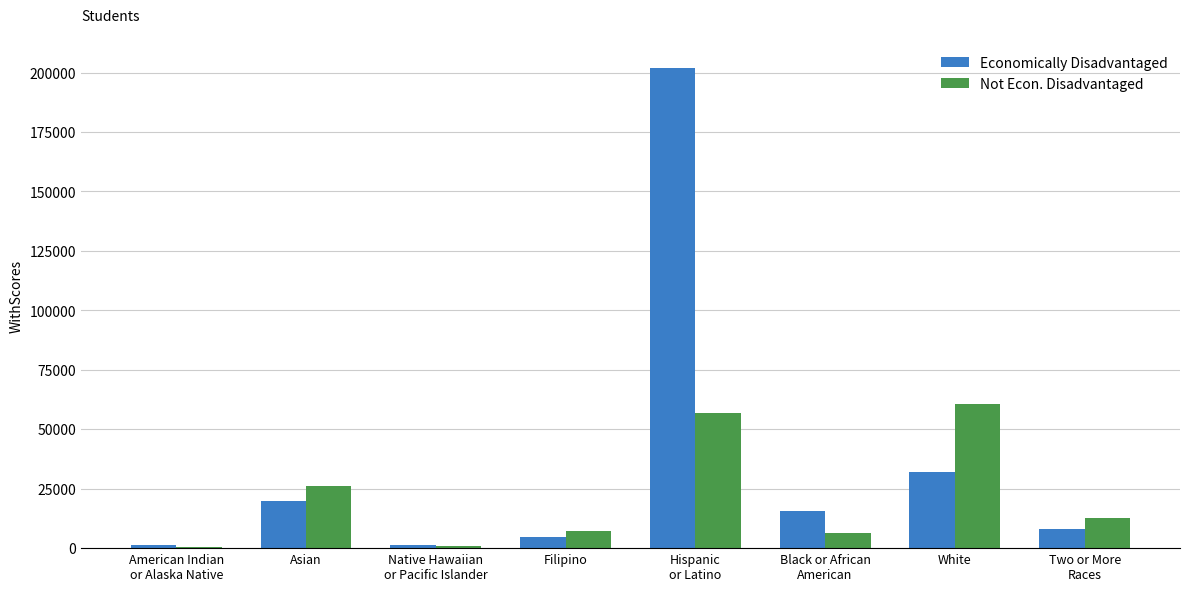

What is the spread (max minus min) of values at White?

28581